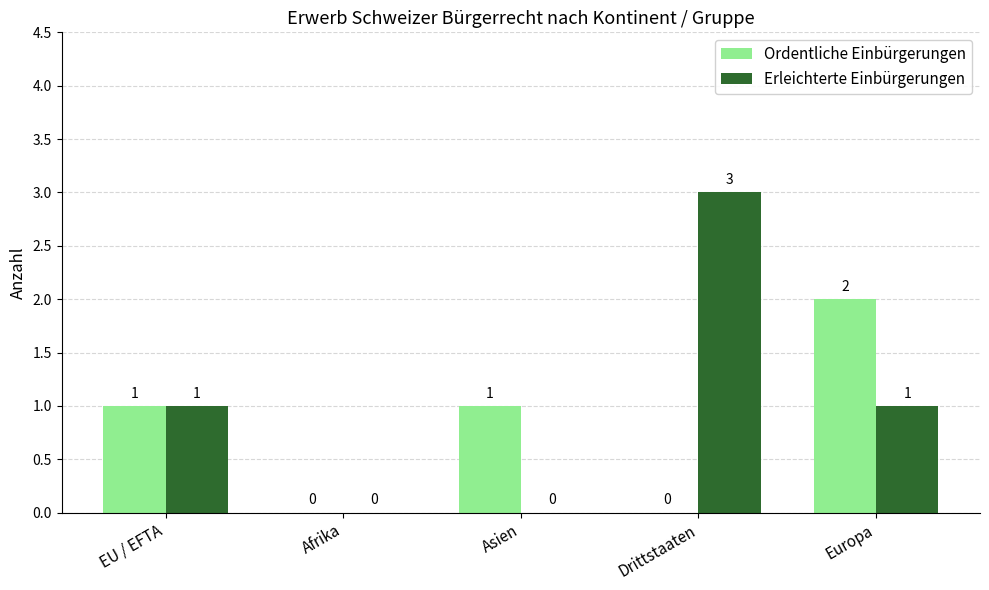

Is it true that Ordentliche Einbürgerungen equals 1 at Drittstaaten?

False